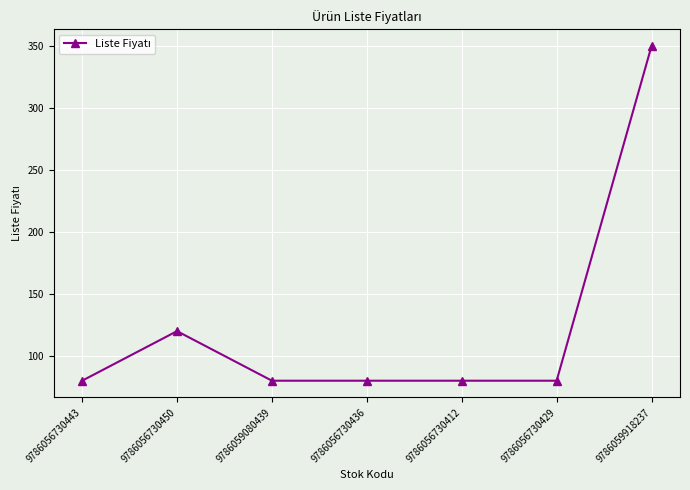

What is the ratio of the value at 9786059080439 to the value at 9786056730443?

1.0